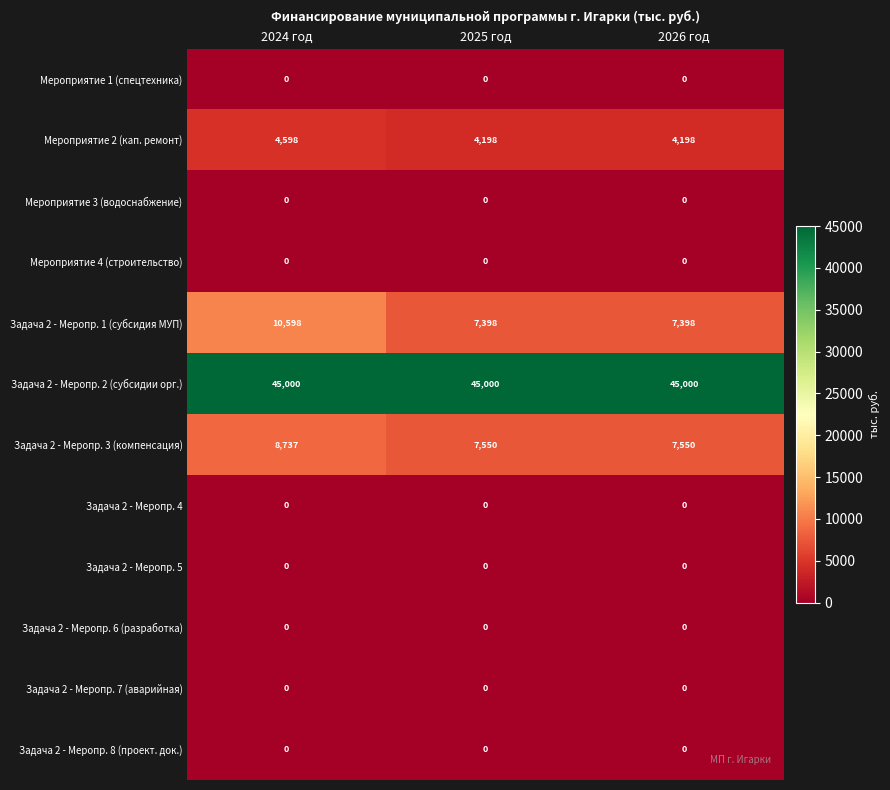

Which series changed the most between 2024 год and 2026 год?

Задача 2 - Меропр. 1 (субсидия МУП)